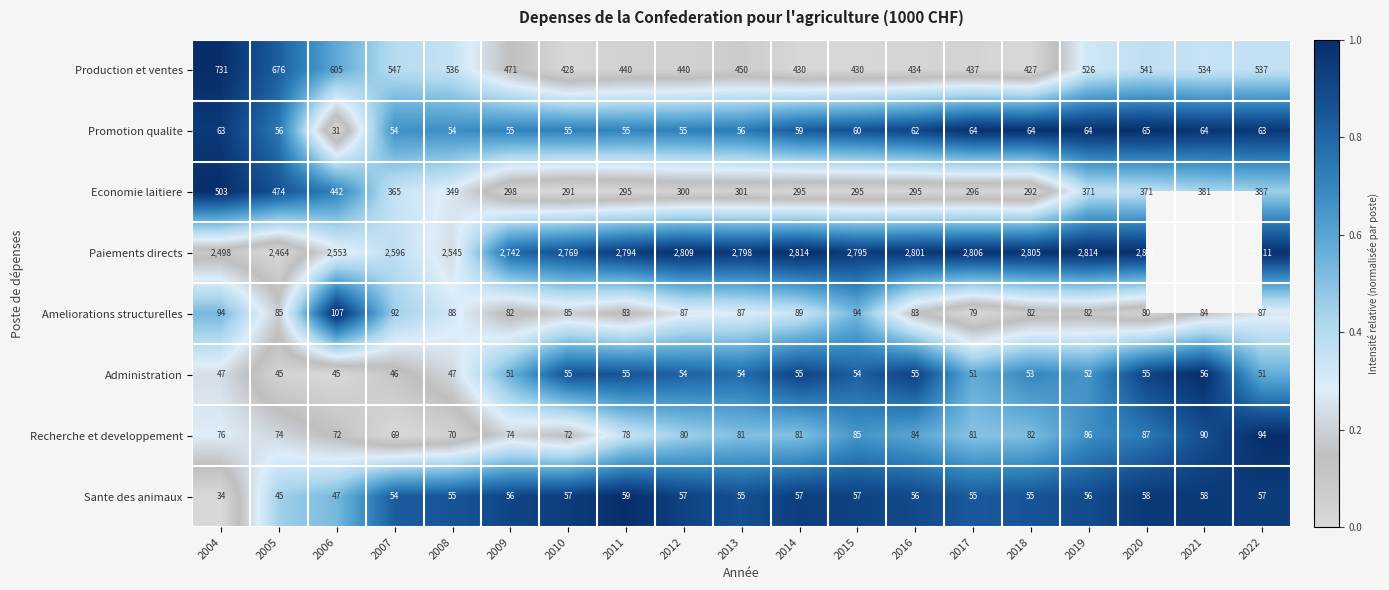

How many data points in Sante des animaux are less than 56?

8